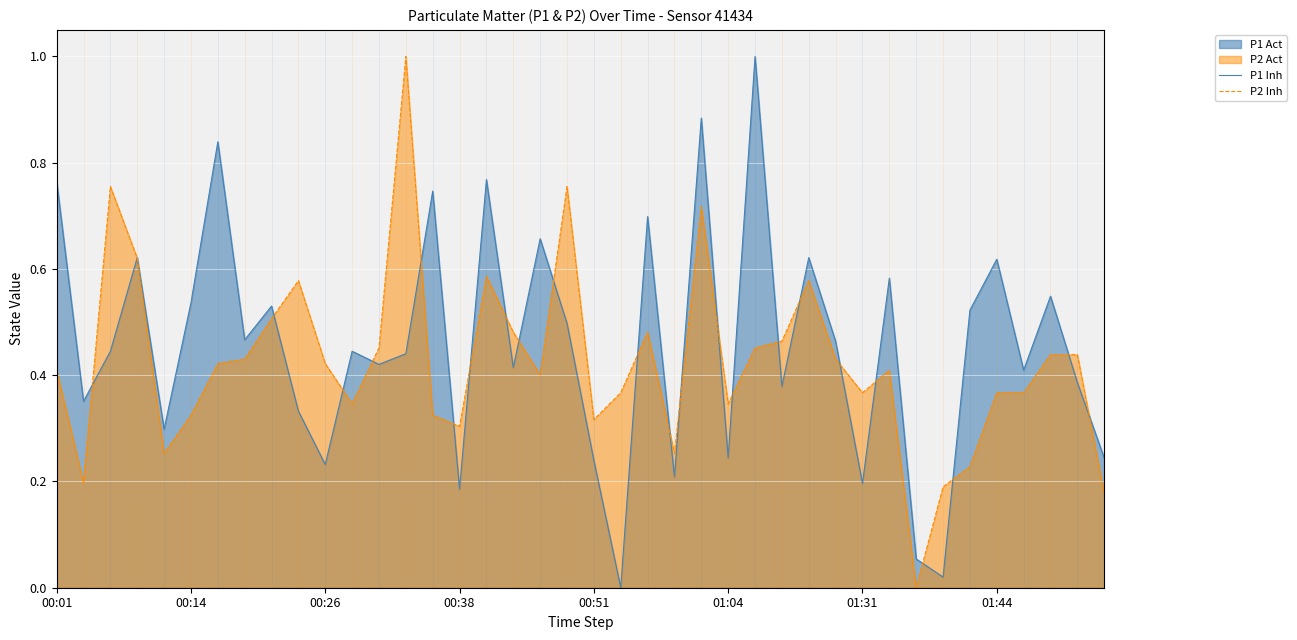

What is the maximum value for P2 Inh?

1.0